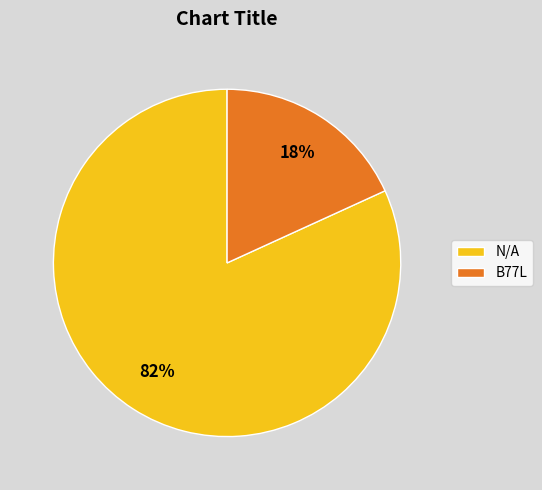

What is the smallest slice in the pie chart?

B77L